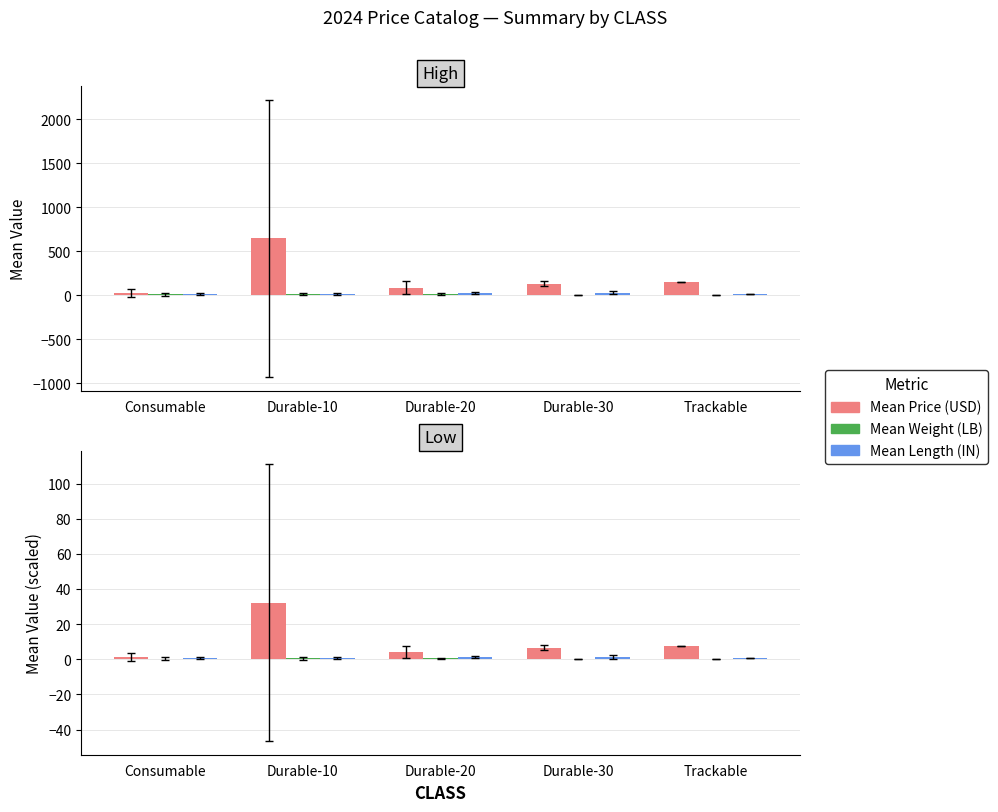

What is the value of the Mean Length (IN) bar at the 1st from the left?

0.7